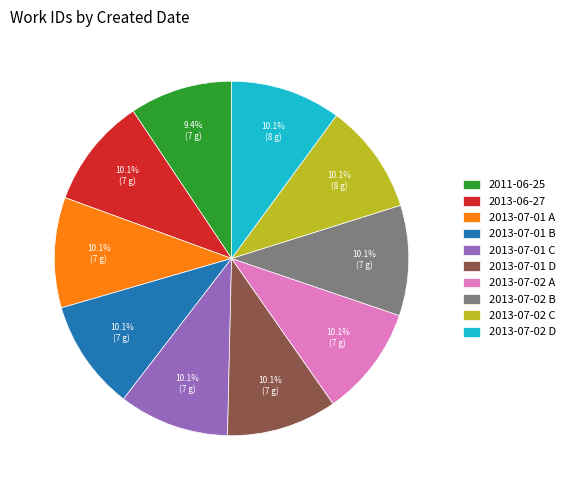

To the nearest percent, what percentage of the pie is 2013-07-02 B?

10%